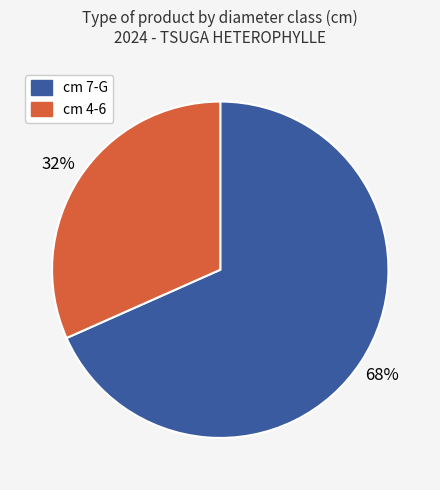

Is there any slice that represents more than half of the pie?

Yes